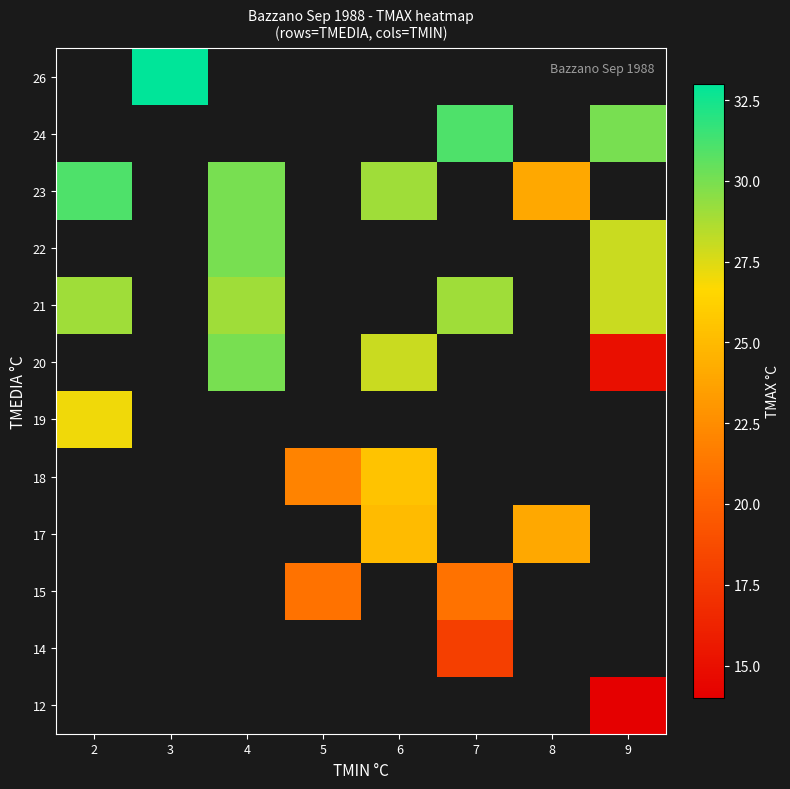

At which label is 23 closest to 27?

6